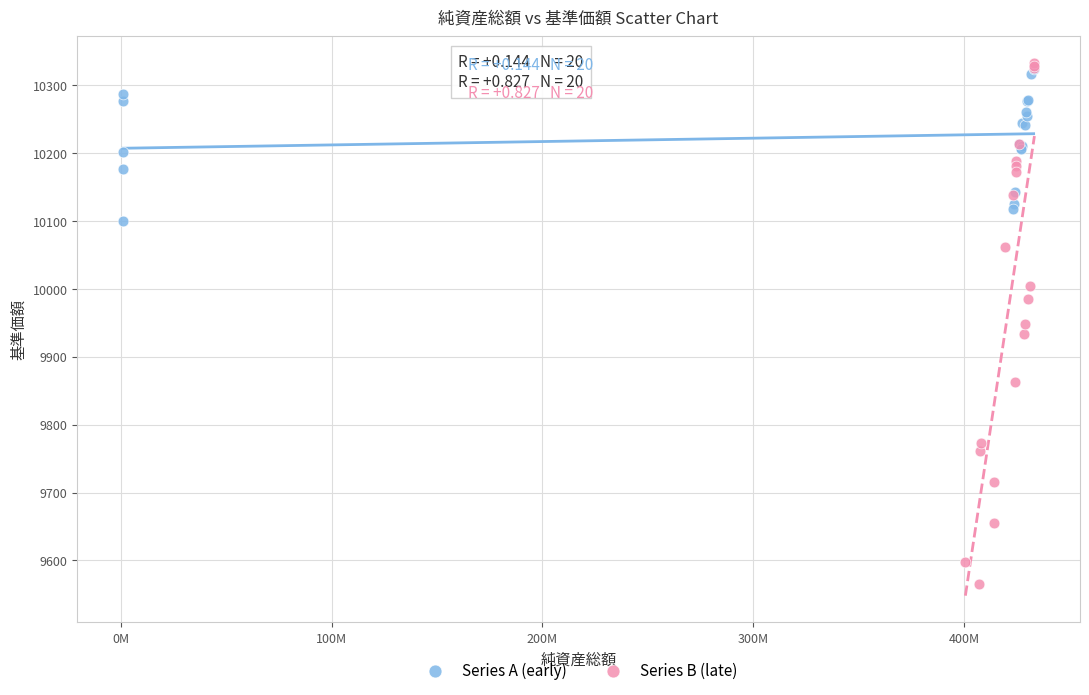

Which series reaches the minimum Y coordinate?

Series B (late)